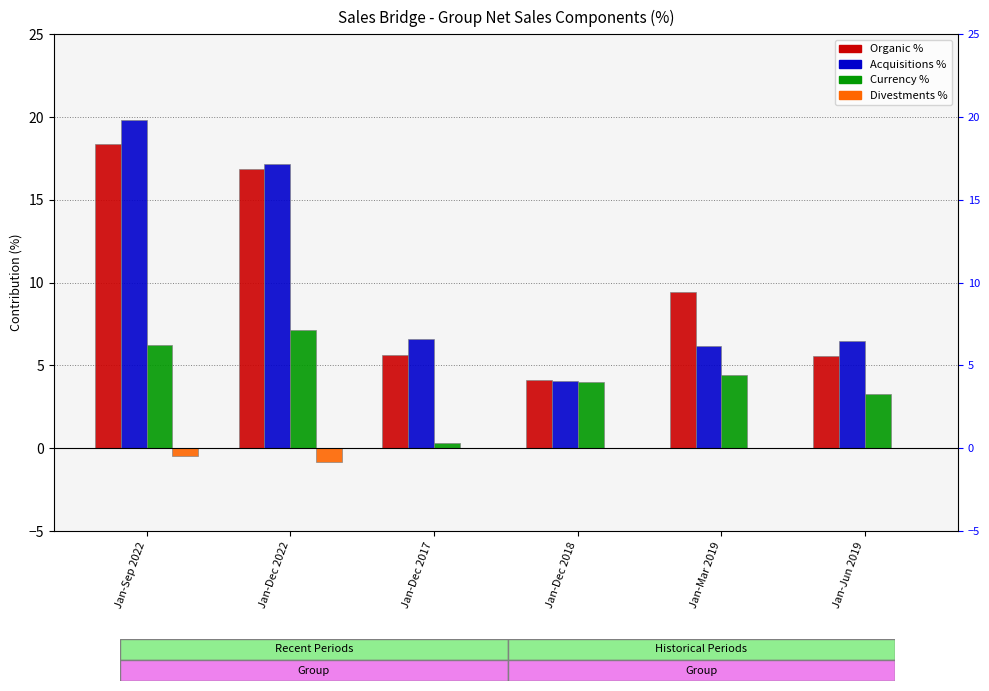

At which label does Organic % first exceed 9?

Jan-Sep 2022